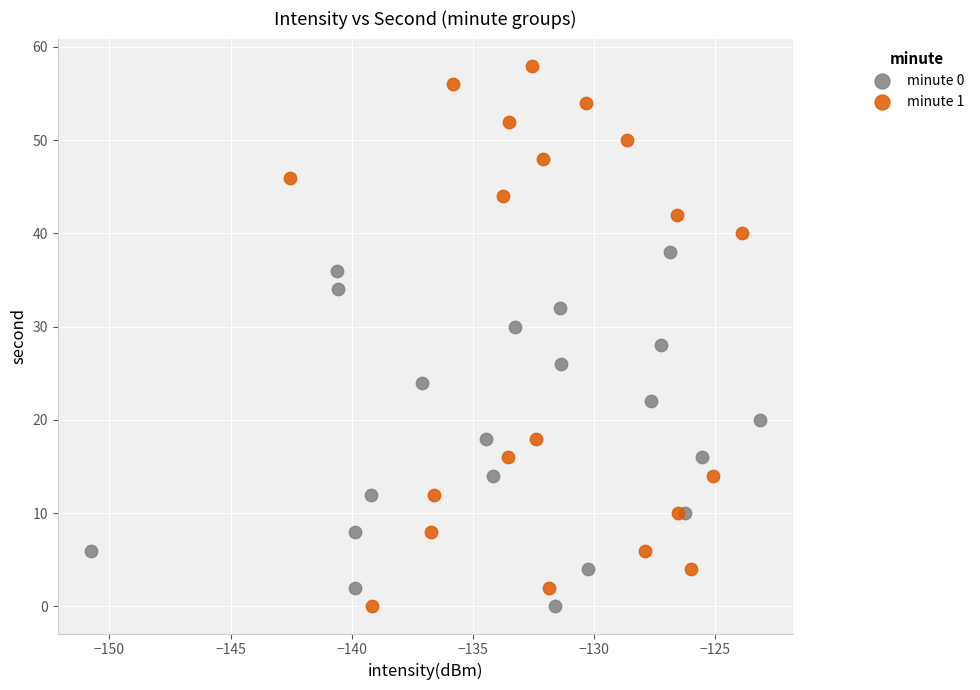

What are all the series names shown in the legend?

minute 0, minute 1